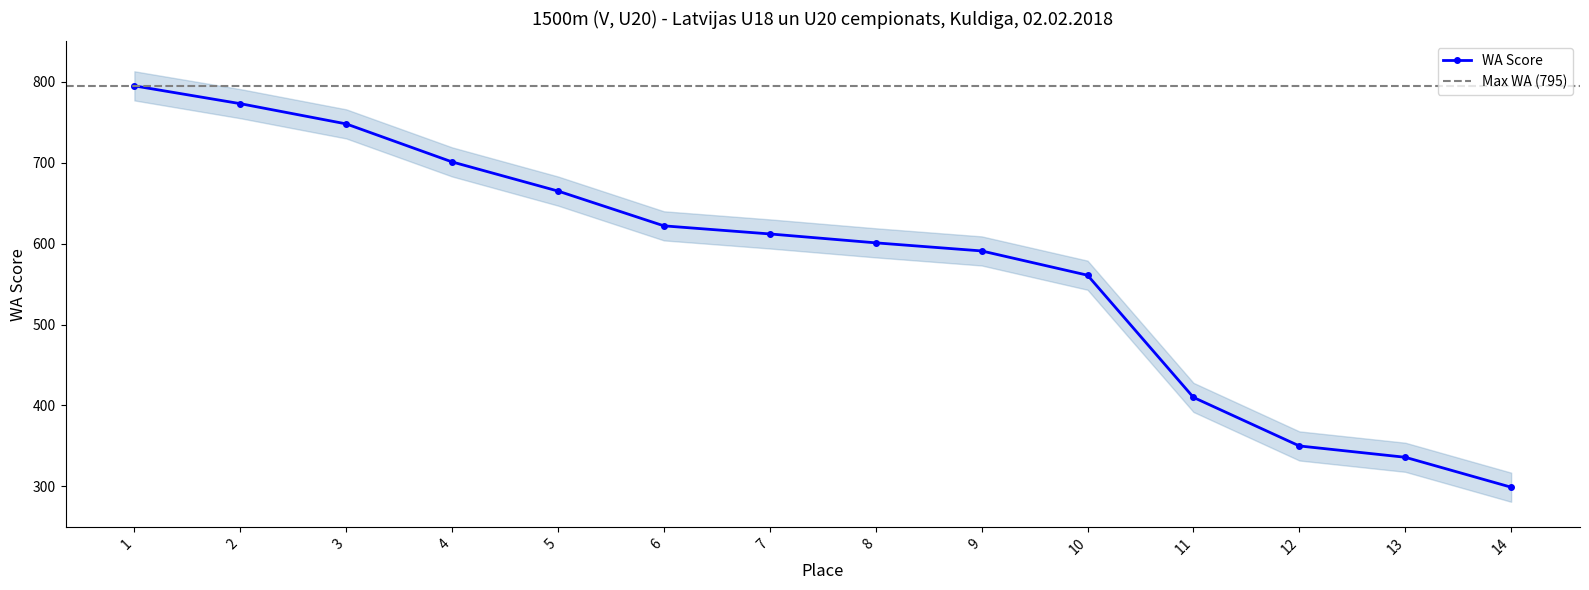

True or false: there are more than 2 points higher than both neighbors.

False